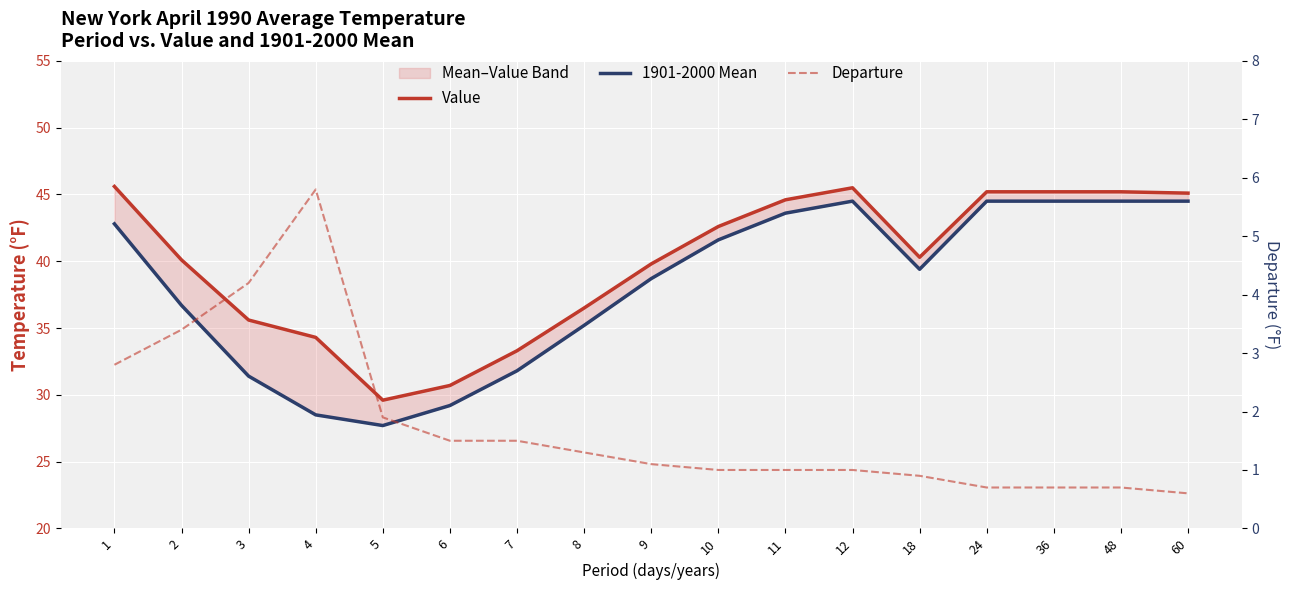

What is the difference between the highest and lowest values at 10?

41.6